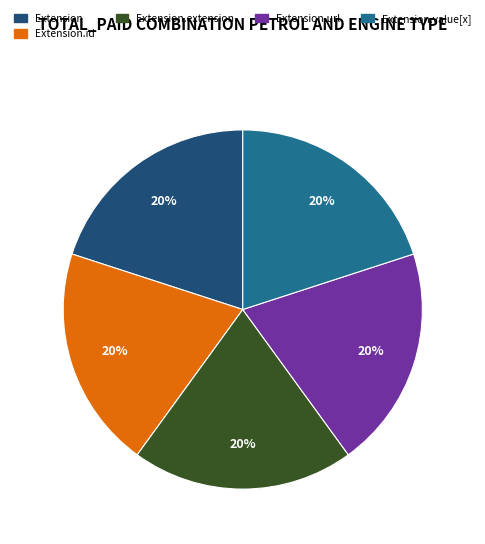

Is there any slice that represents more than half of the pie?

No